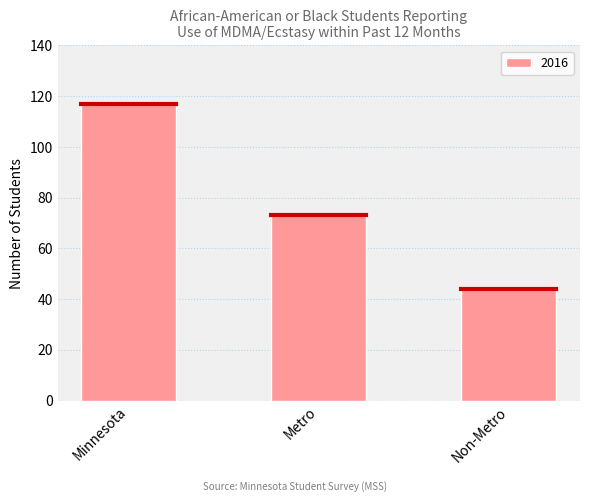

Count the number of categories in the chart.

3